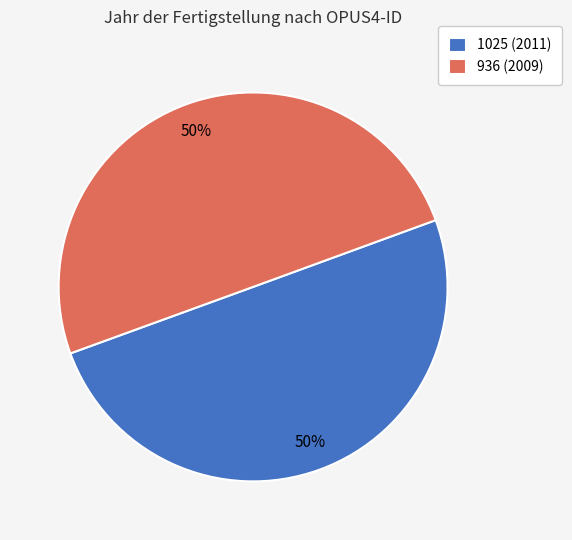

To the nearest percent, what portion does 936 (2009) represent?

50%